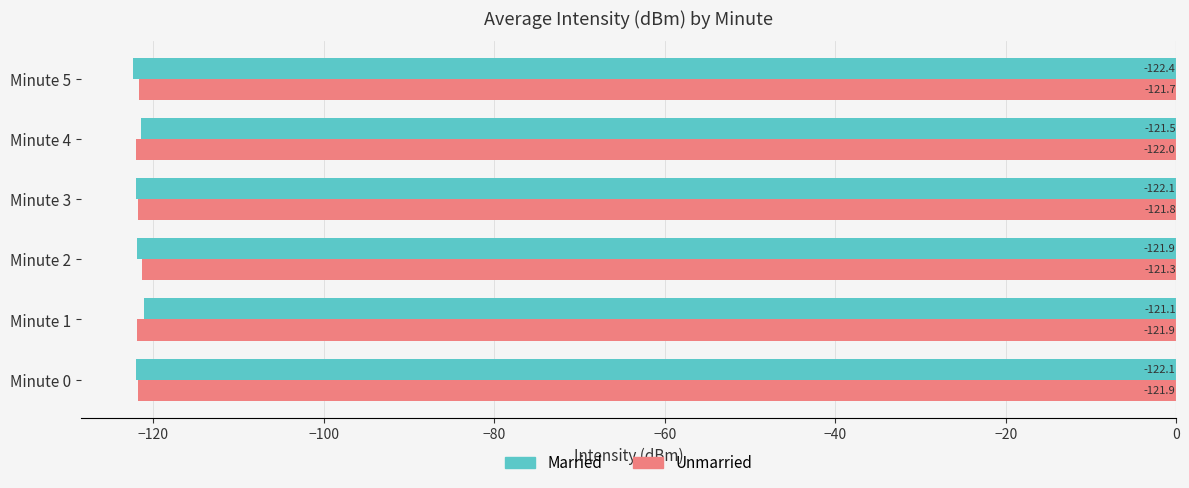

Which series has the largest range (max minus min)?

Married